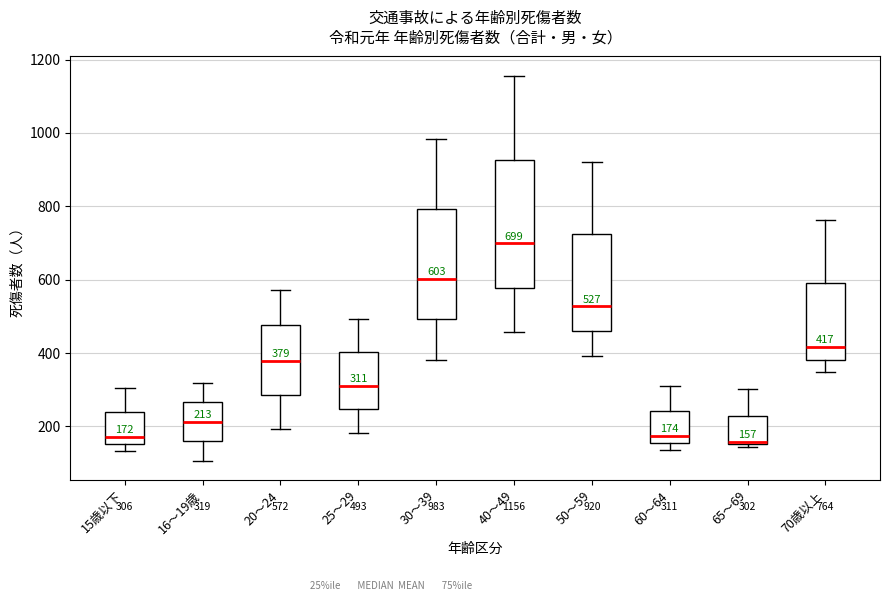

Which box is the tallest, from its lower edge to its upper edge?

40～49